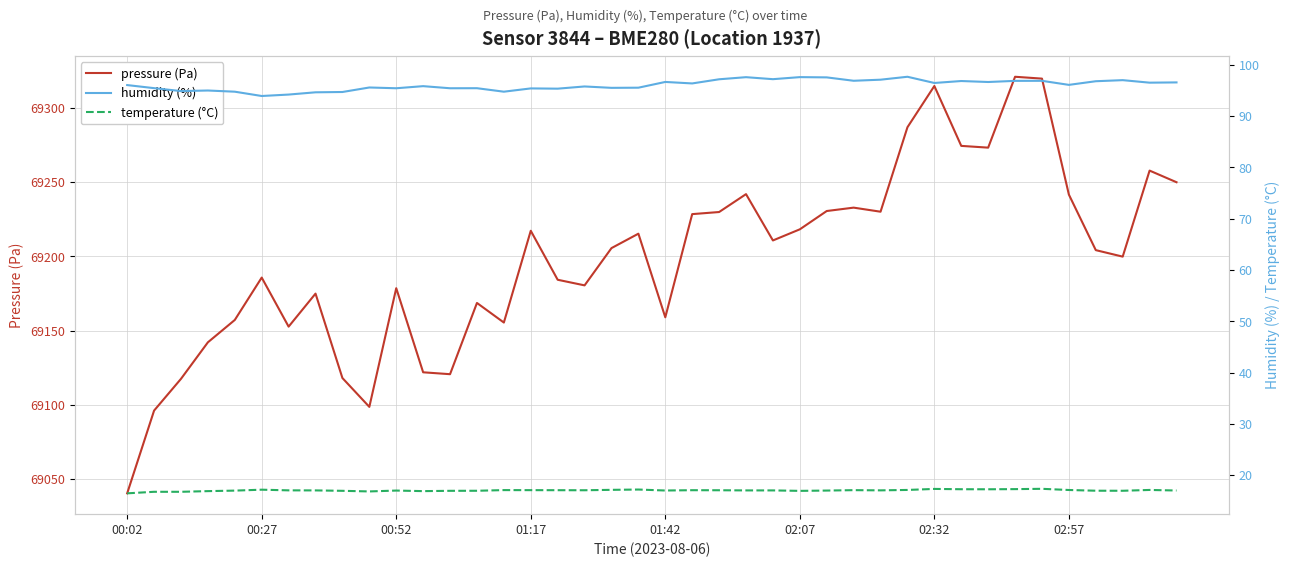

True or false: humidity (%) and temperature (°C) cross at least once.

False